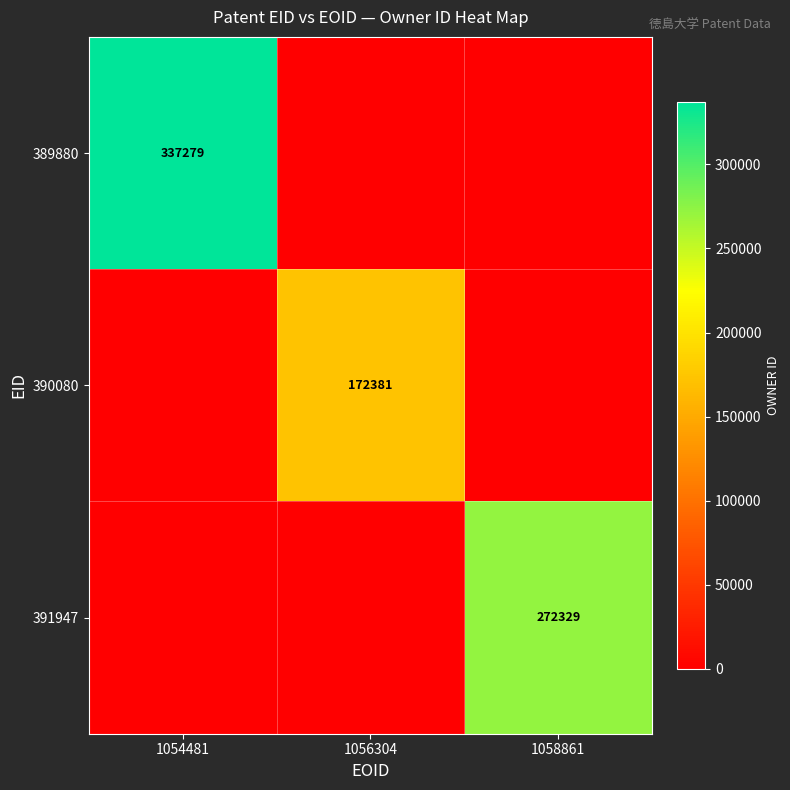

How many distinct data groups are displayed?

3